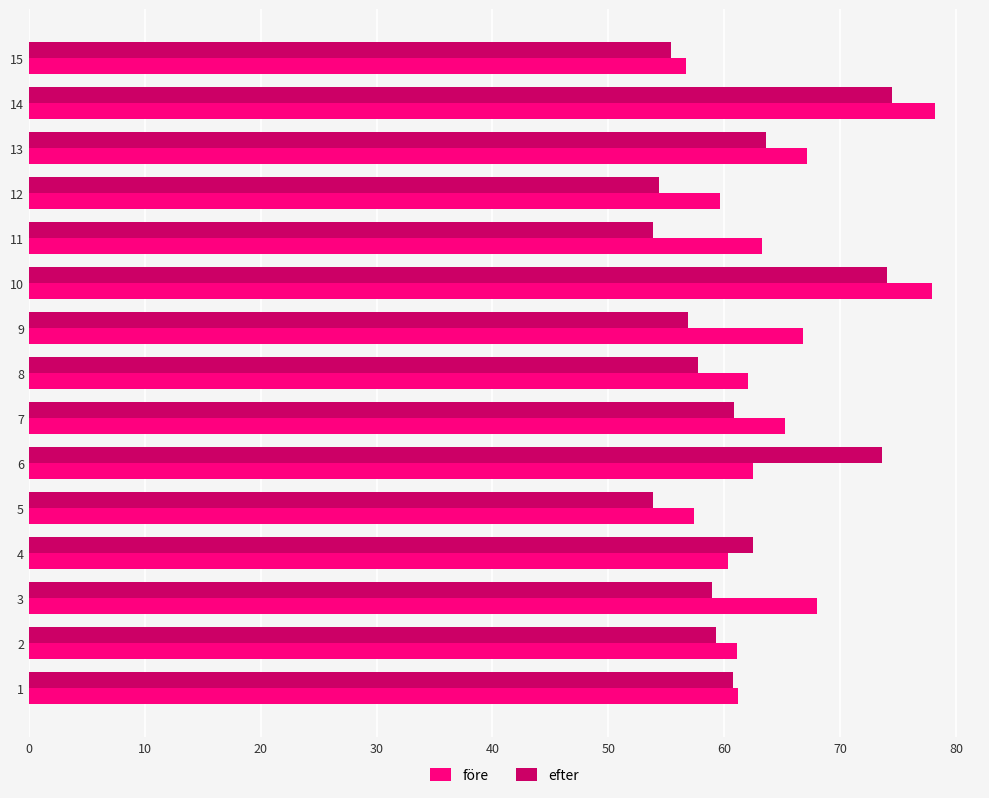

What is the sum of the före values at 6 and 11?

125.7